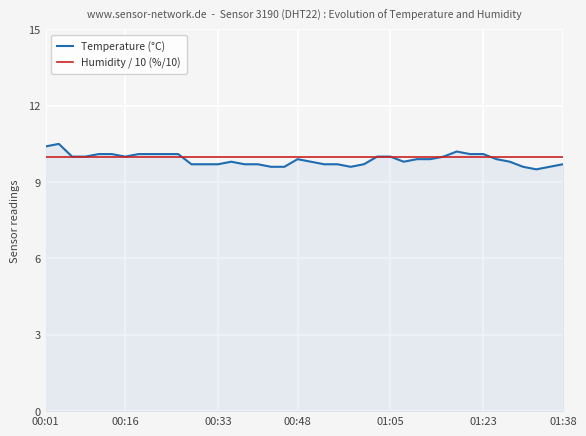

Which series has the largest range (max minus min)?

Temperature (°C)